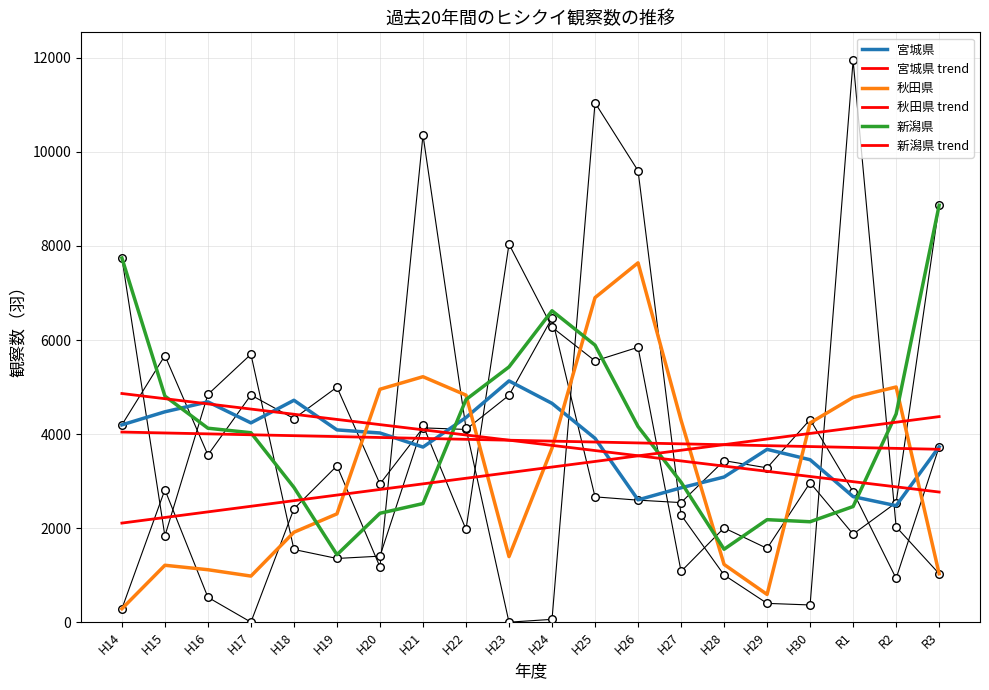

Which series has the largest total across all categories?

新潟県